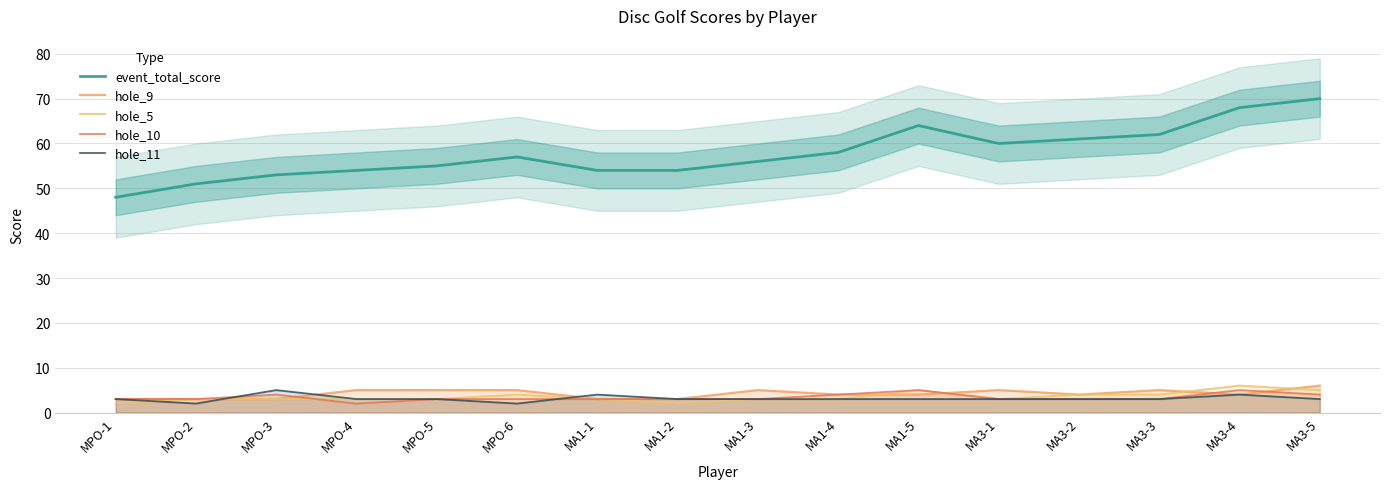

True or false: event_total_score and hole_10 intersect in this chart.

False